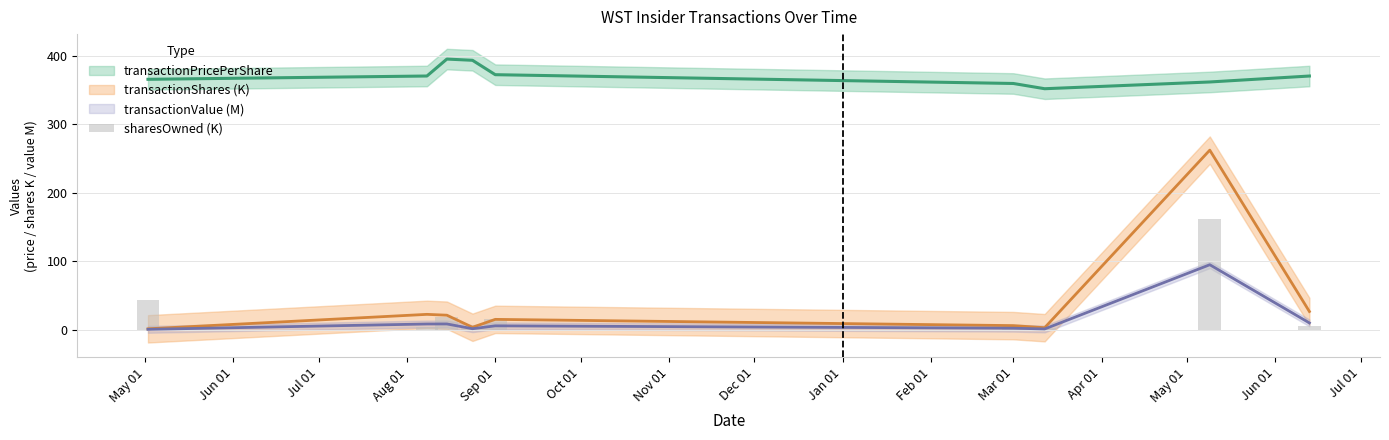

What is the difference between the second highest and minimum values?

41.6